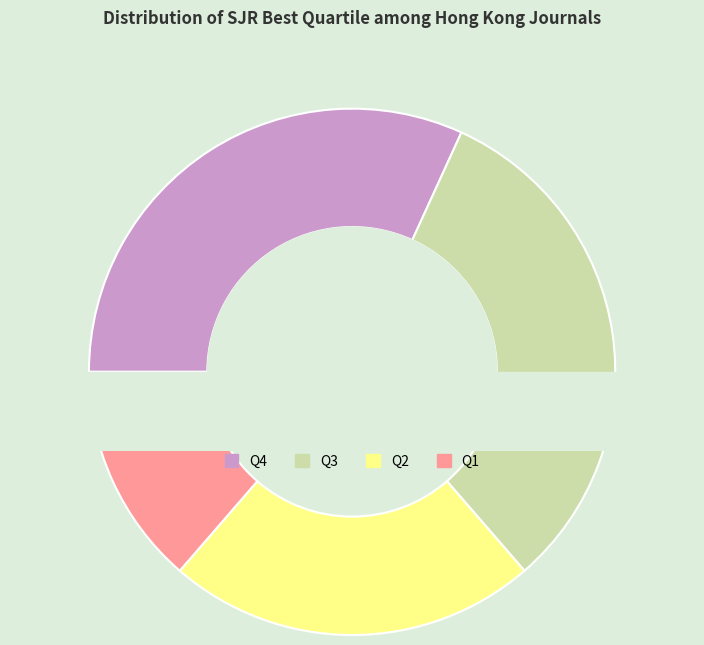

What percentage is NOT represented by Q3?

69.6%